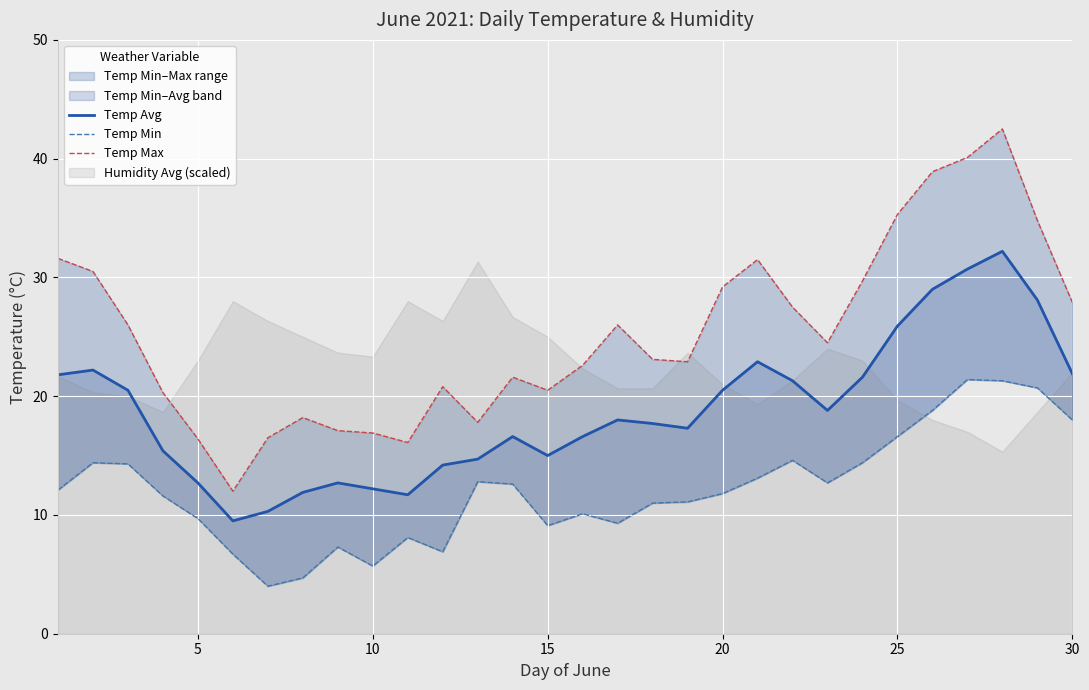

True or false: Temp Max and Temp Avg cross at least once.

False